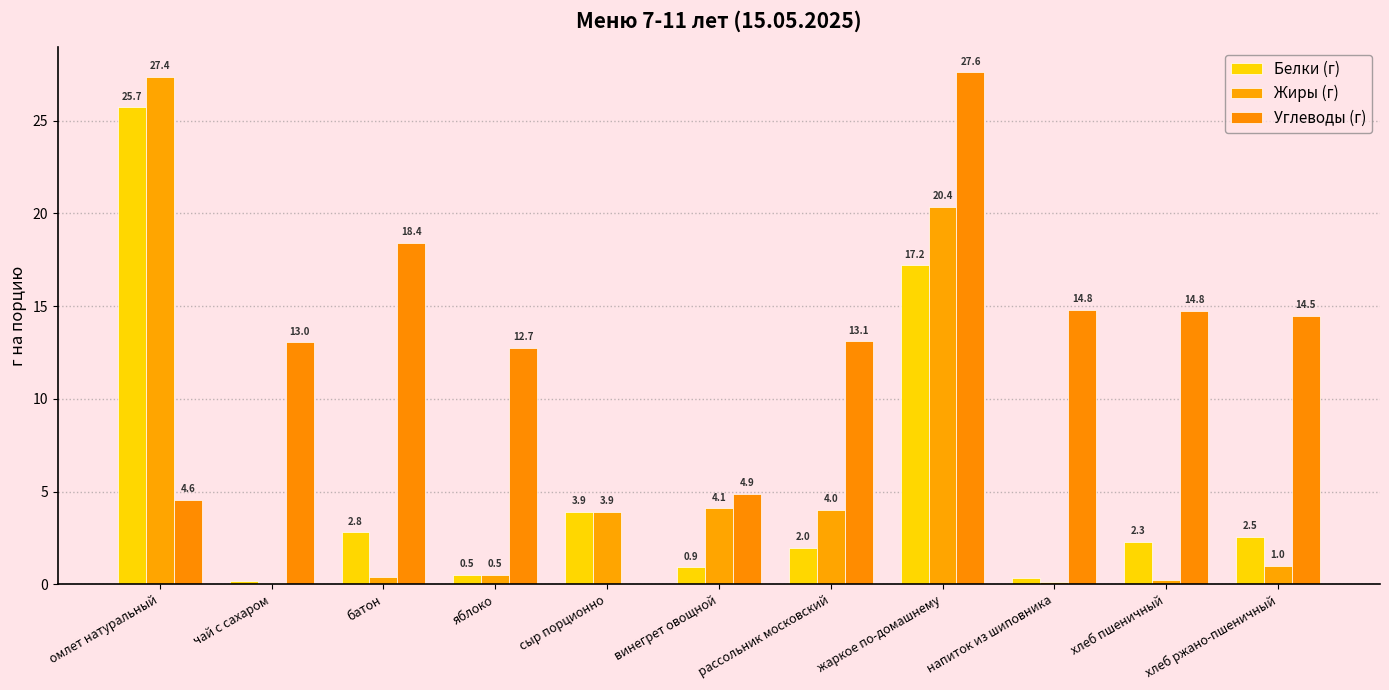

Is it true that Углеводы (г) equals 7.9 at хлеб пшеничный?

False